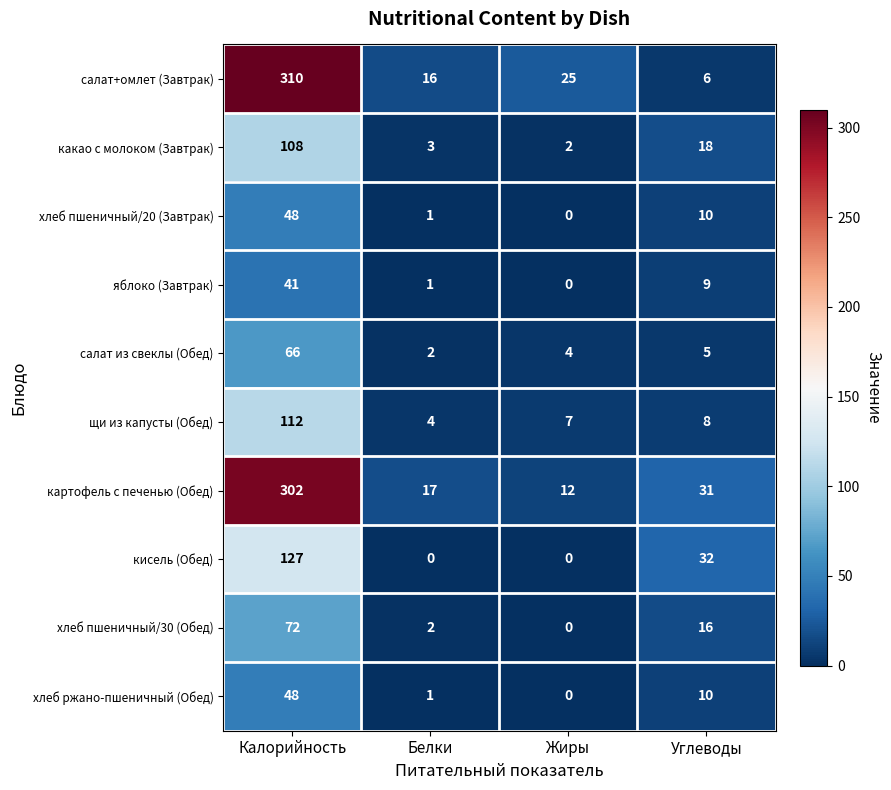

How many categories are shown in the chart?

4